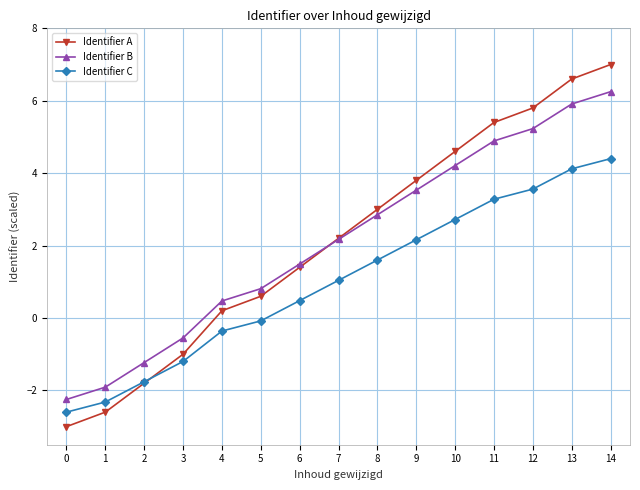

At which category is the sum across all series the highest?

14